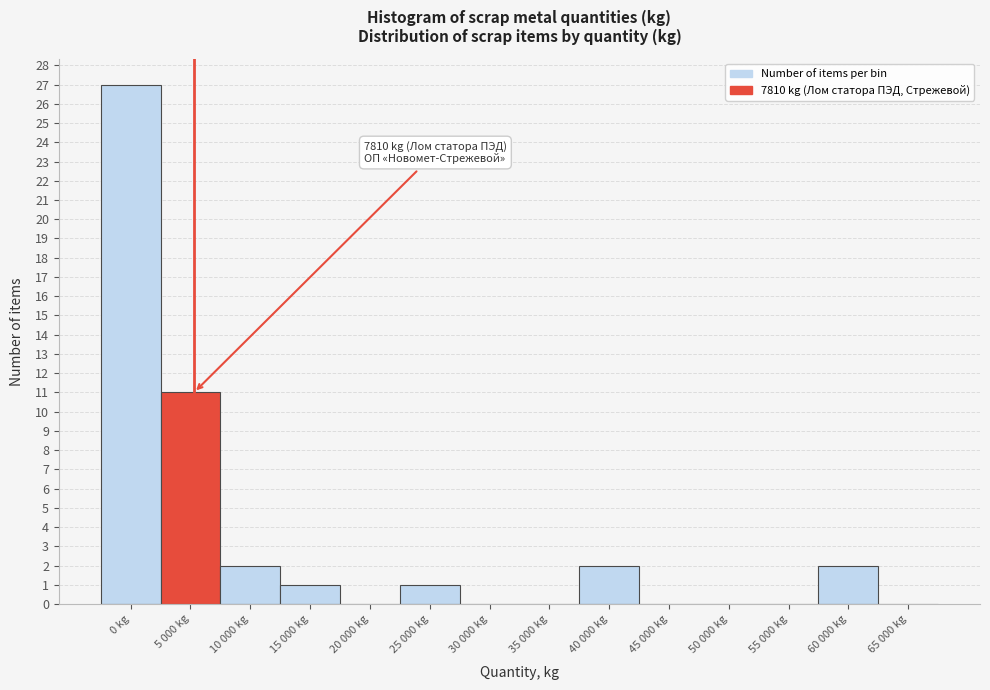

Reading left to right, extract all data points from this chart.

0 kg=27	5 000 kg=11	10 000 kg=2	15 000 kg=1	20 000 kg=0	25 000 kg=1	30 000 kg=0	35 000 kg=0	40 000 kg=2	45 000 kg=0	50 000 kg=0	55 000 kg=0	60 000 kg=2	65 000 kg=0